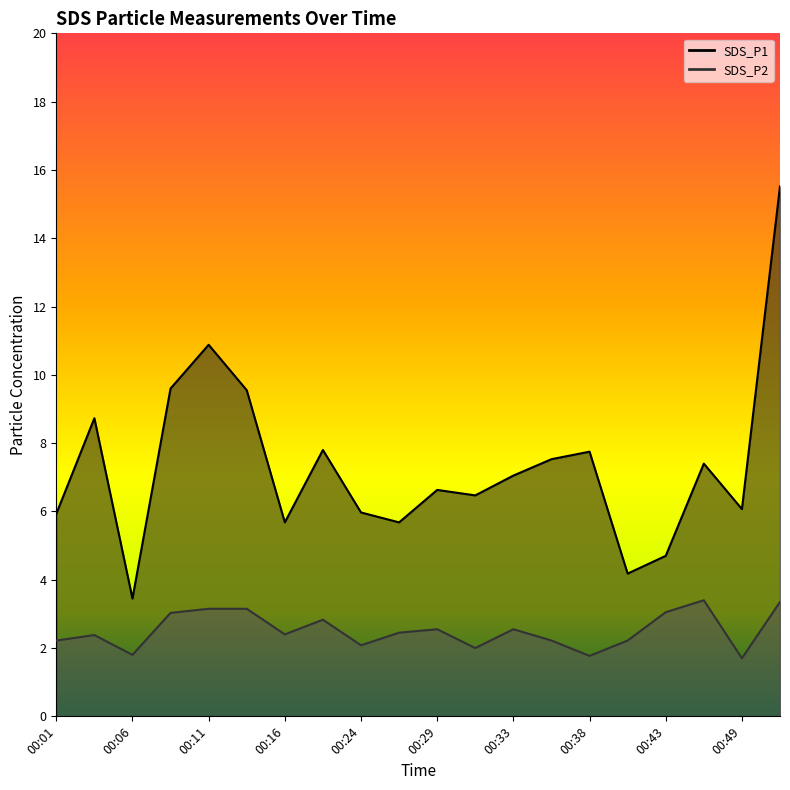

Rank the series by their average value, from highest to lowest.

SDS_P1, SDS_P2